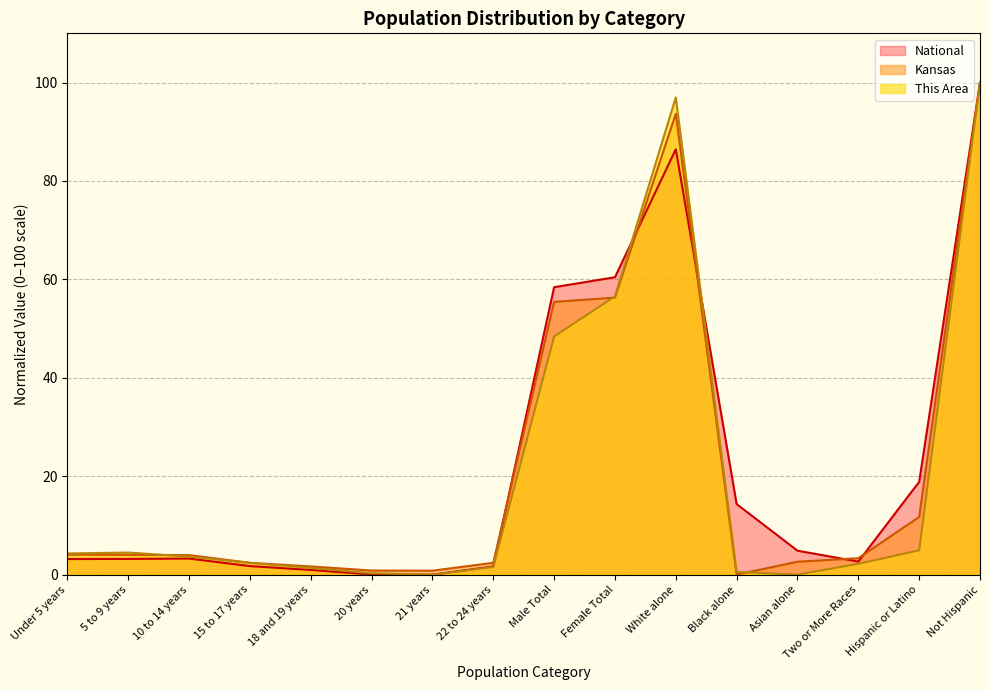

How many intersections are there between National and This Area?

2